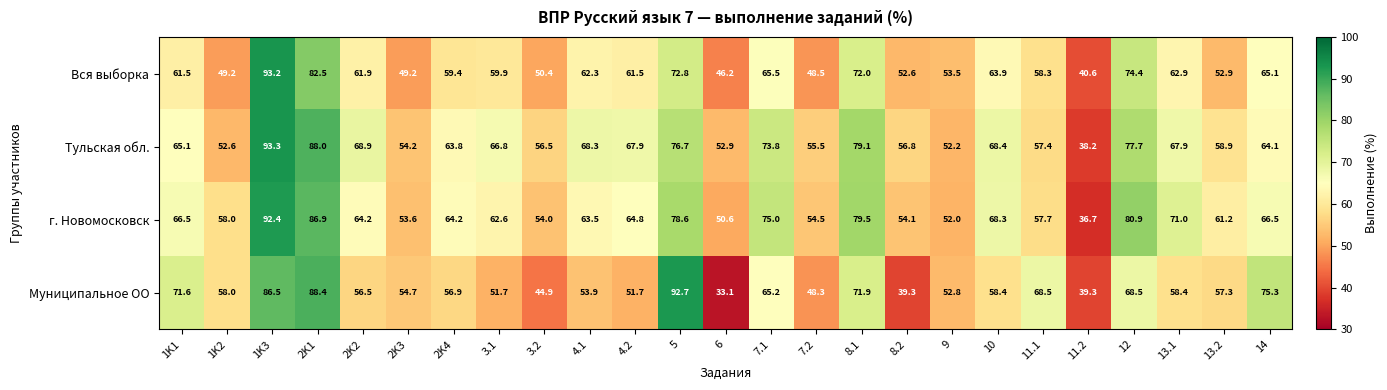

Which series has the widest spread of values?

Муниципальное ОО